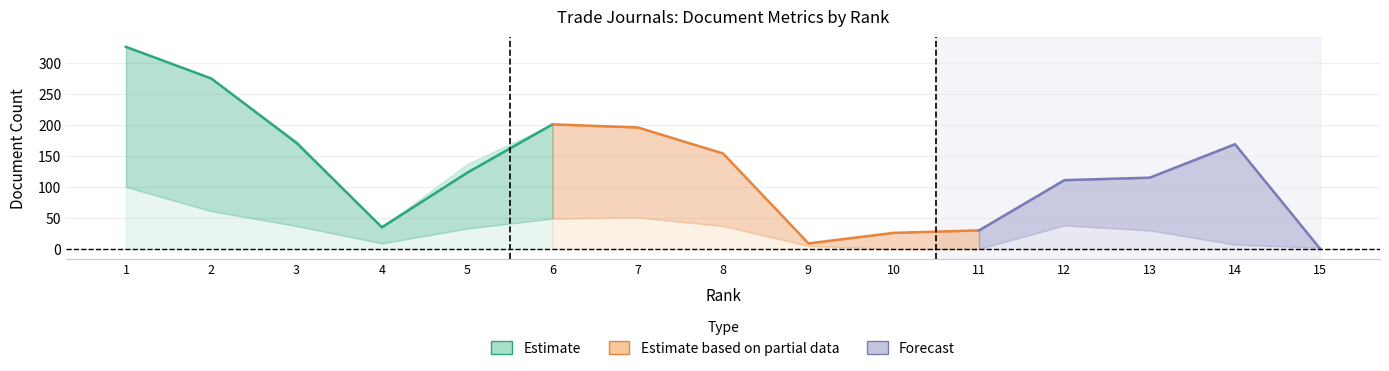

Is it true that Total Docs. (2012) equals 51 at 5?

False